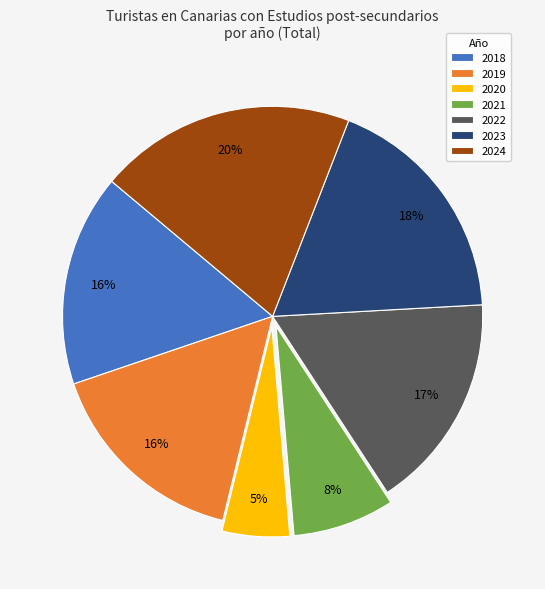

To the nearest percent, what portion does 2018 represent?

16%